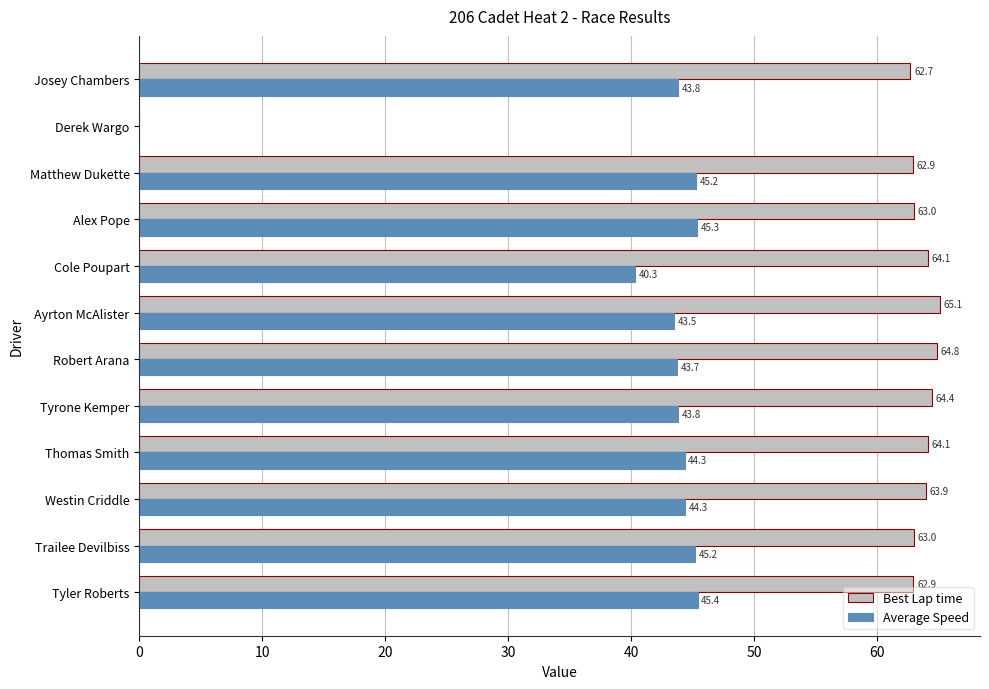

At which label is Best Lap time closest to 32?

Josey Chambers